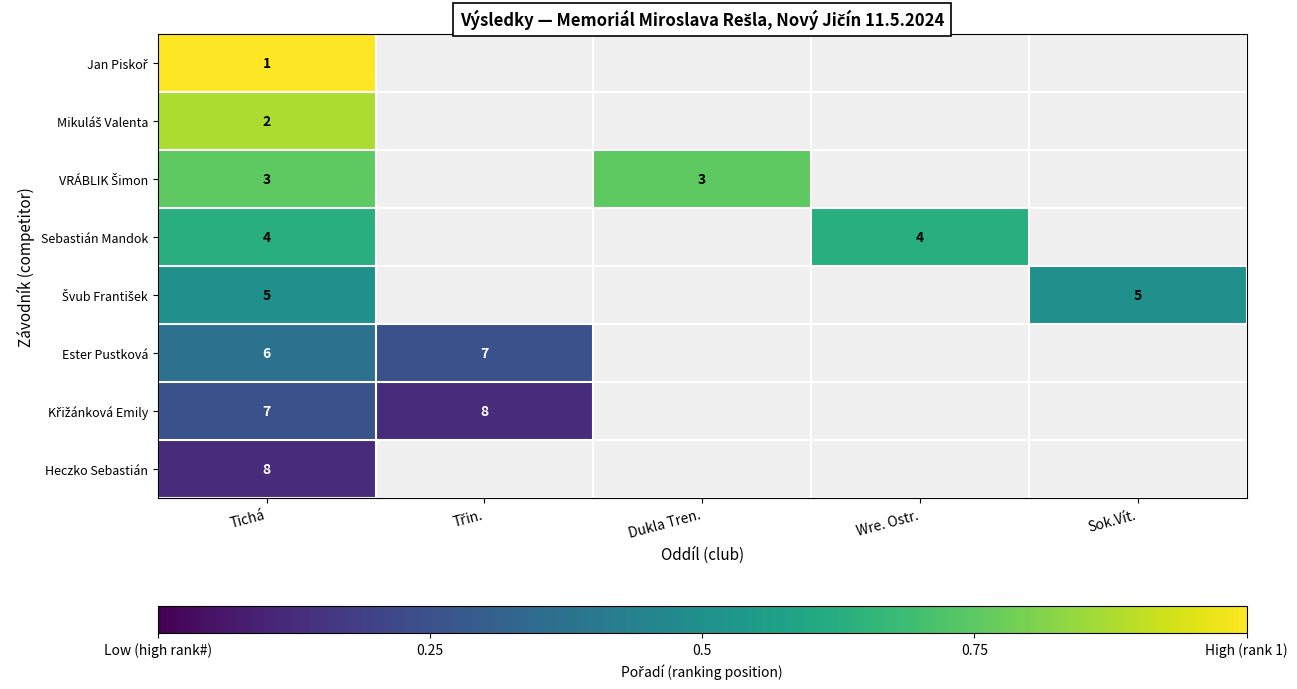

How many series are shown in this chart?

8